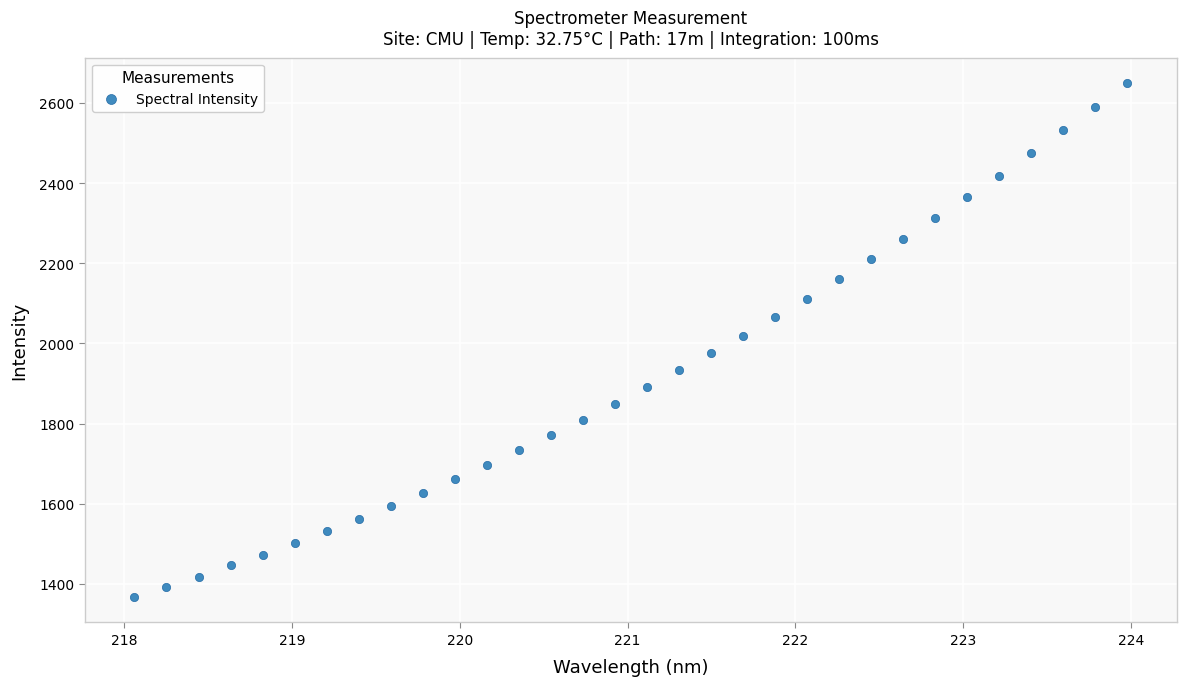

What is the range of Y values (max minus min)?

1280.8